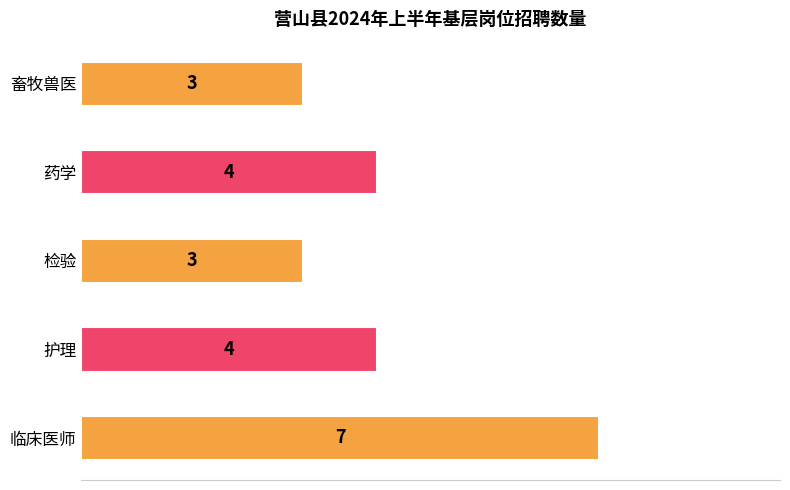

Which has a higher value, 护理 or 畜牧兽医?

护理